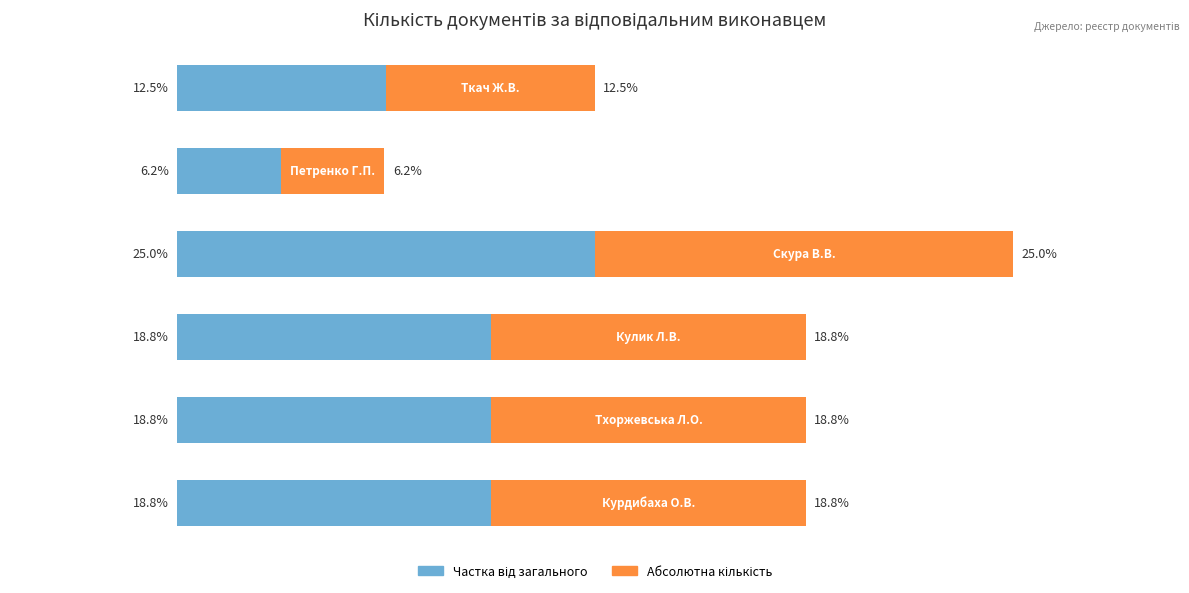

Is it true that Частка (зліва) equals 12.5 at 5?

True